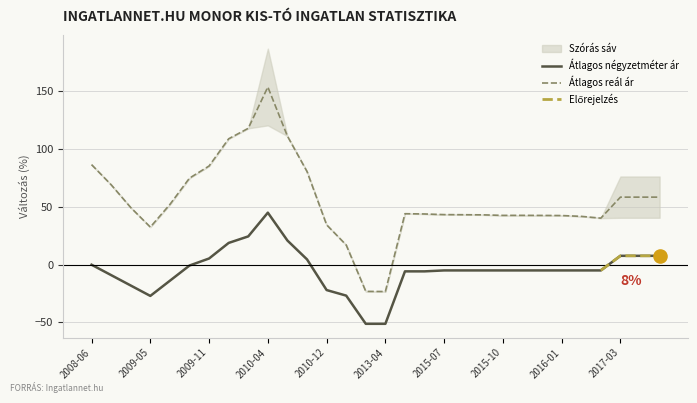

What is the total value across all series at 2017-06?

66.2